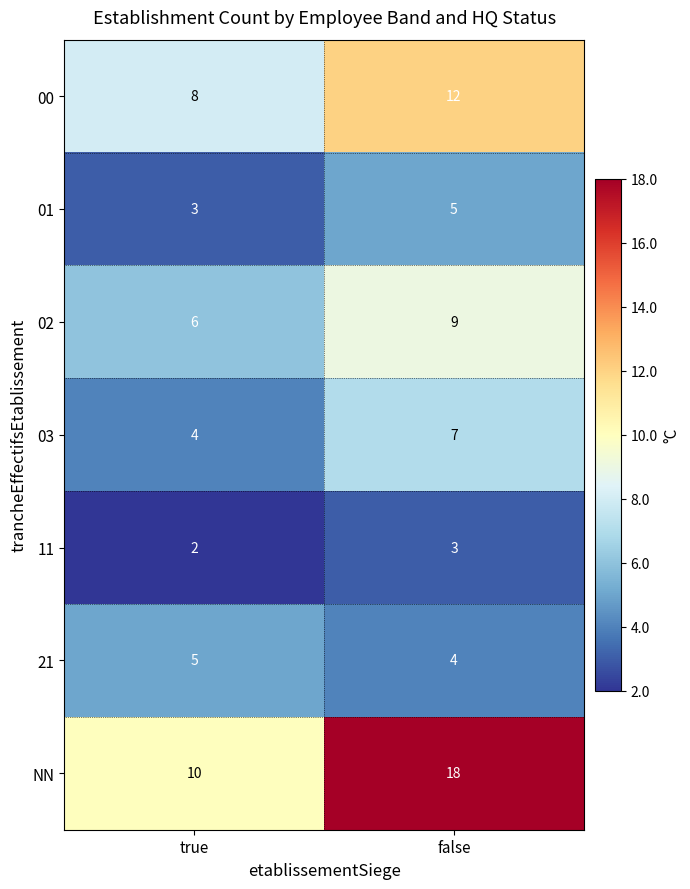

The value of 02 at true is 6. True or false?

True